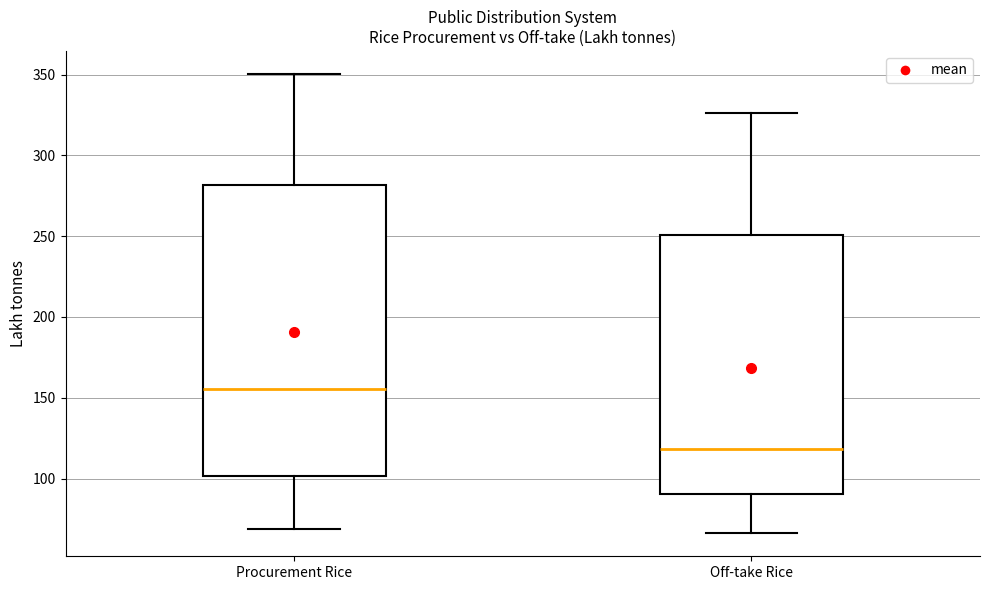

Which box has the highest median line?

Procurement Rice